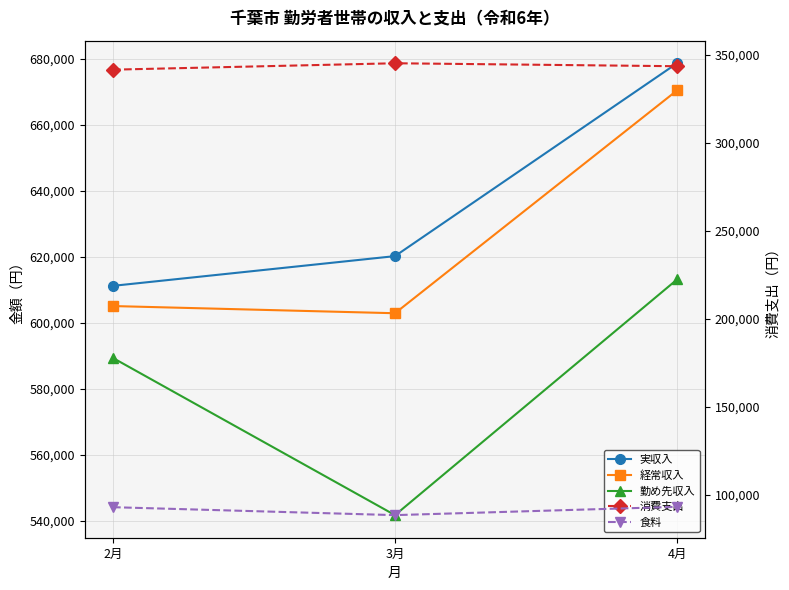

How many values in the 食料 series are below 92830?

1